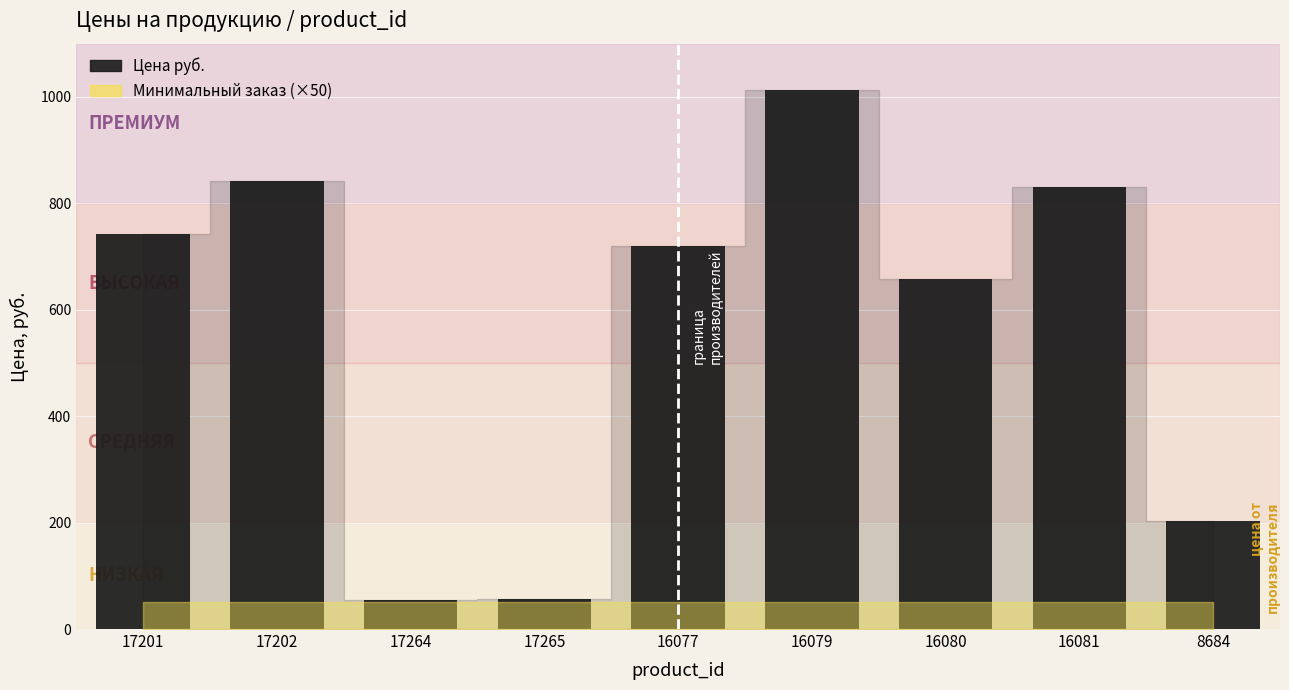

What is the label of the 4th bar from the left?

17265